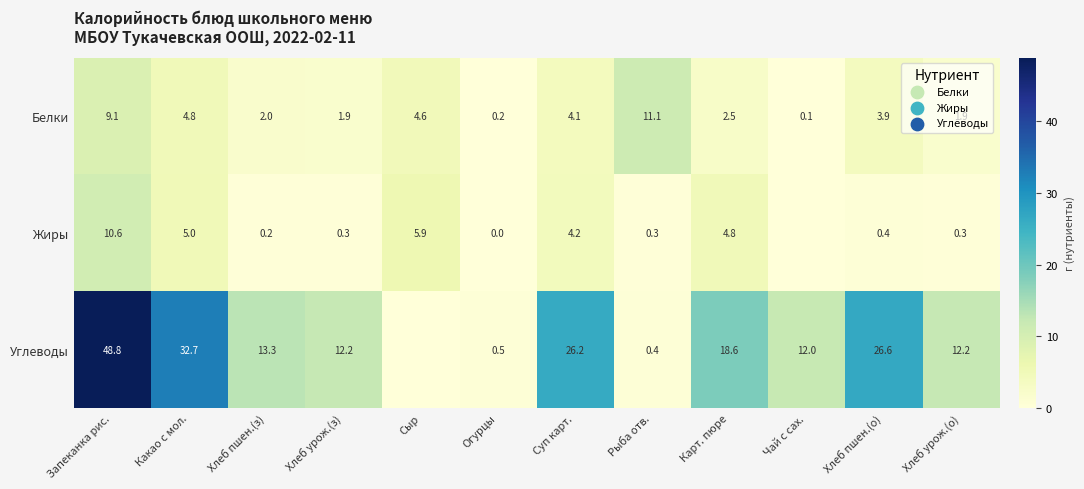

At which label does Белки reach its peak?

Рыба отв.